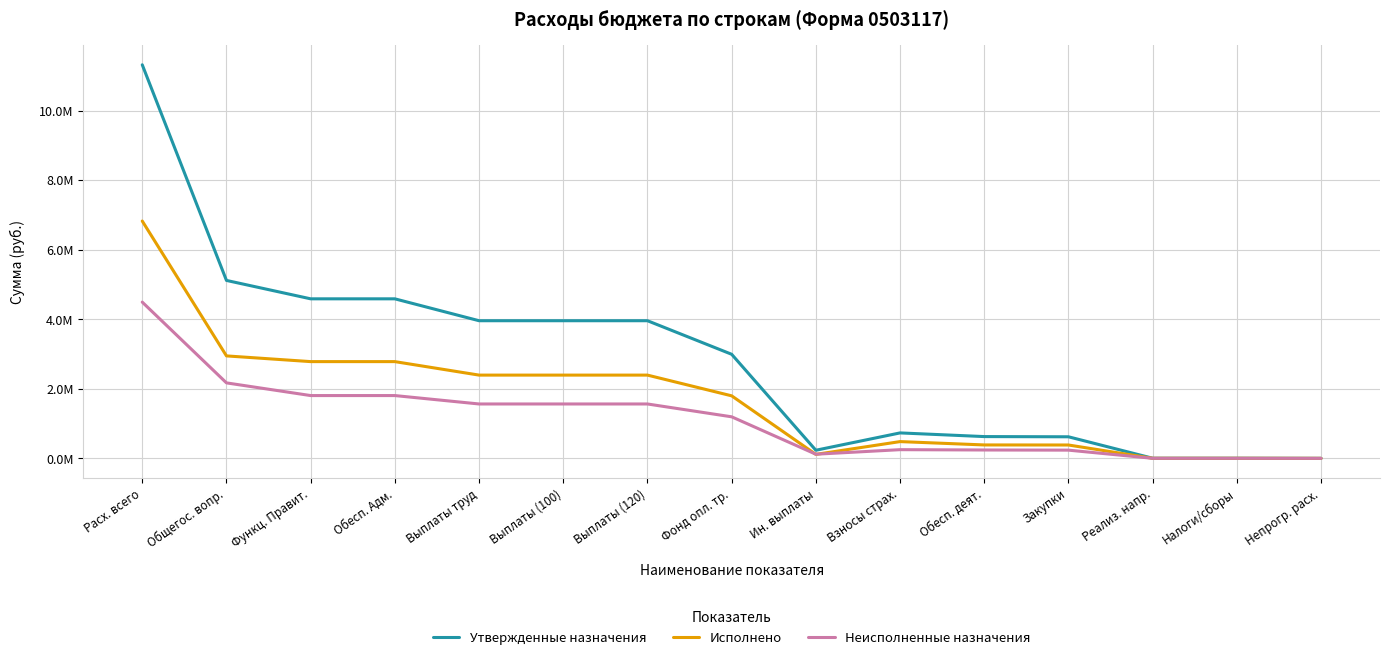

What are all the series names shown in the legend?

Утвержденные назначения, Исполнено, Неисполненные назначения